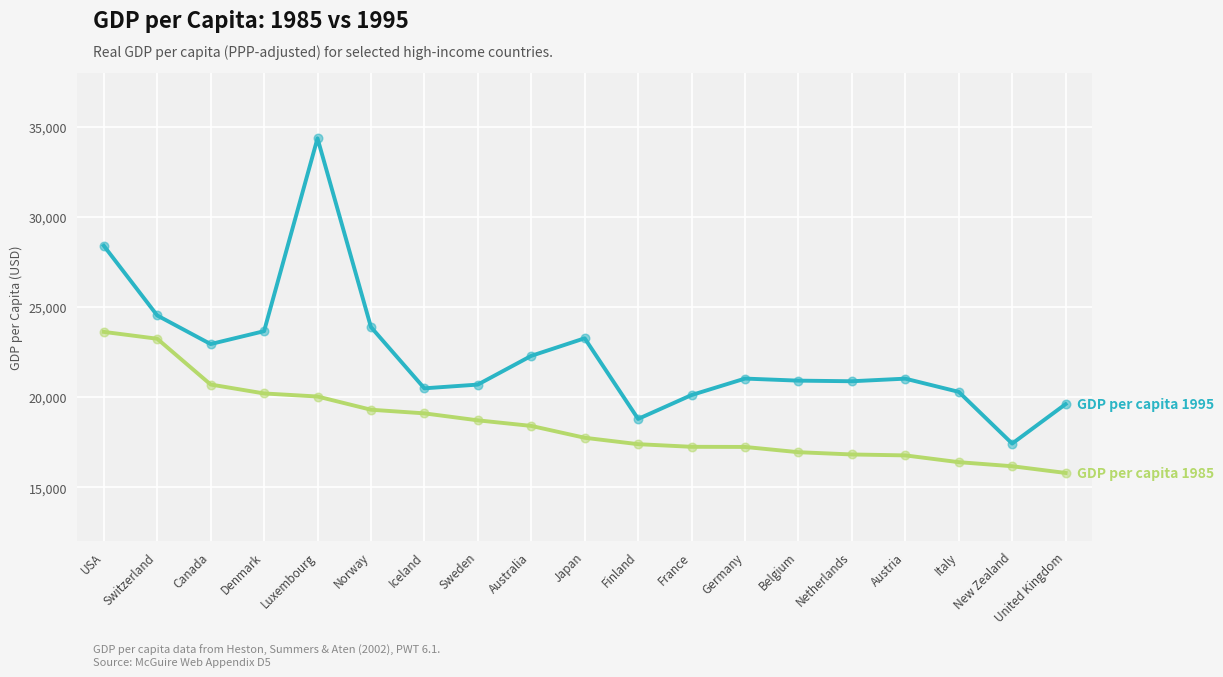

What is the total value across all series at New Zealand?

33582.4